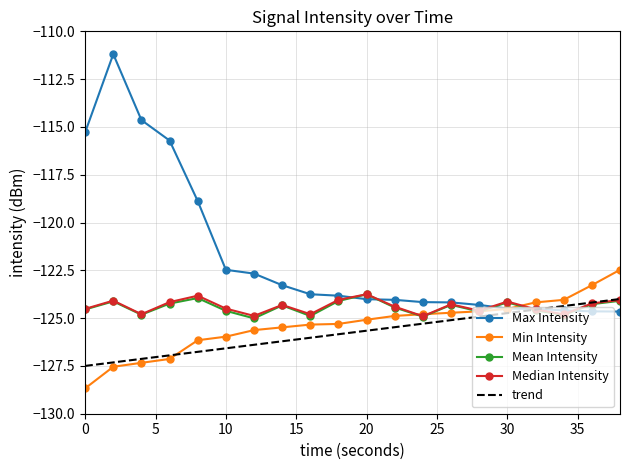

How many series are shown in this chart?

5